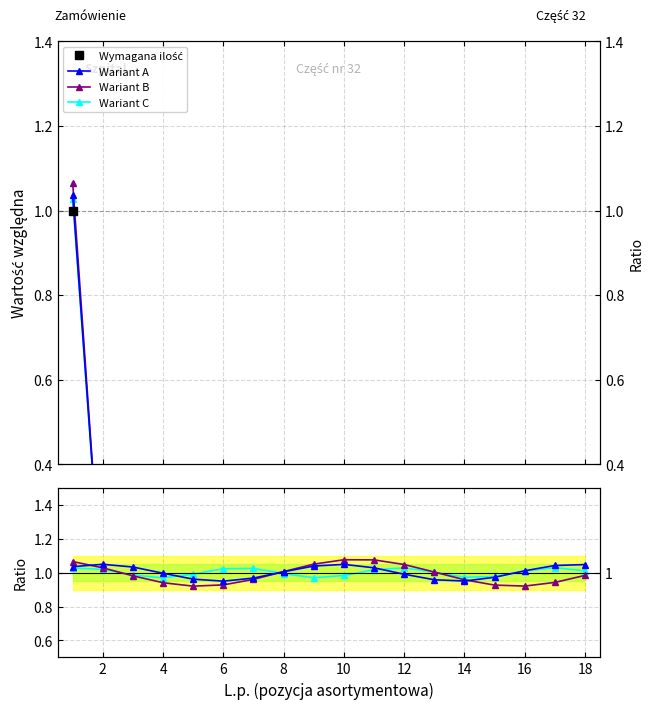

Which series has the largest total across all categories?

Wariant A